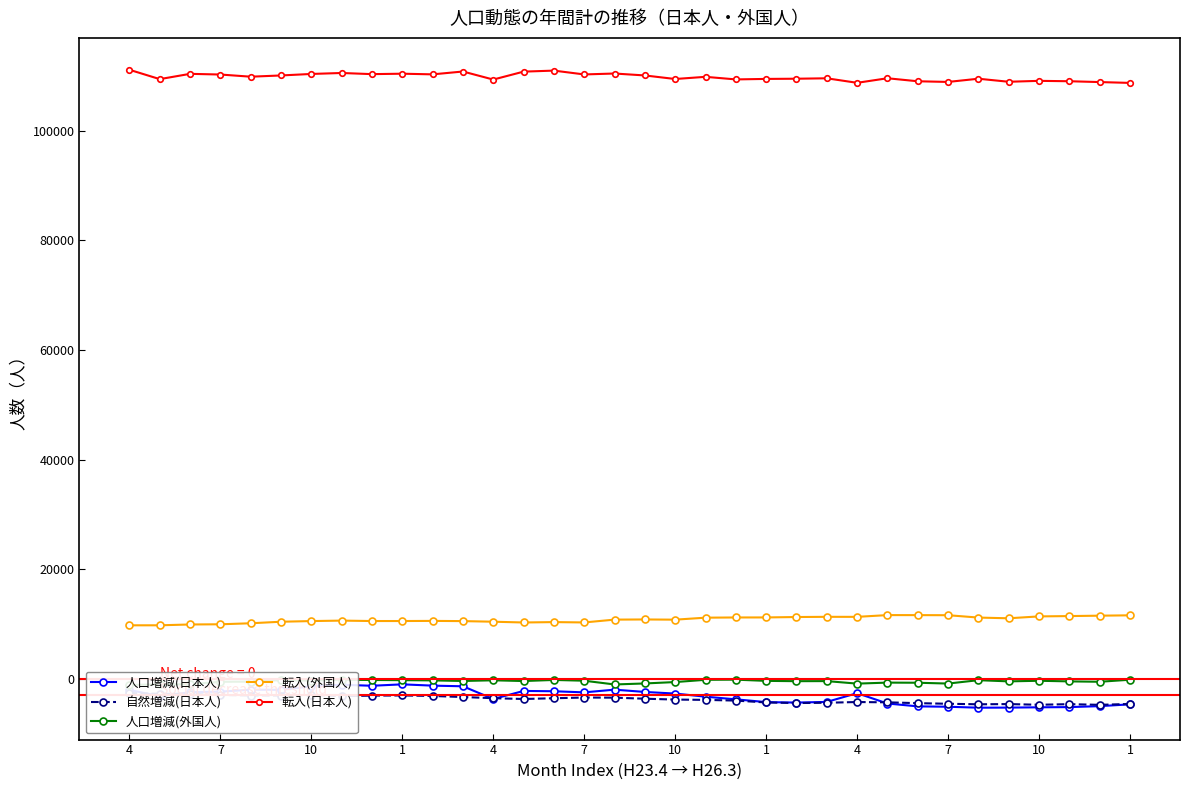

How many categories are shown in the chart?

34